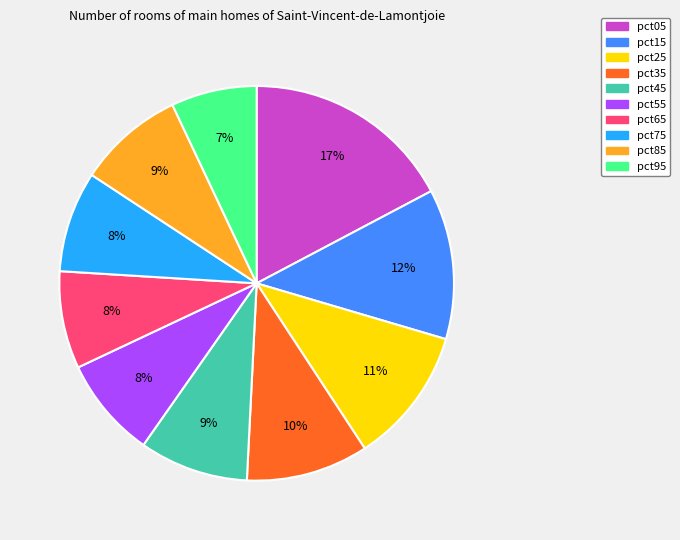

Is it true that pct95 is 1% of the pie?

False